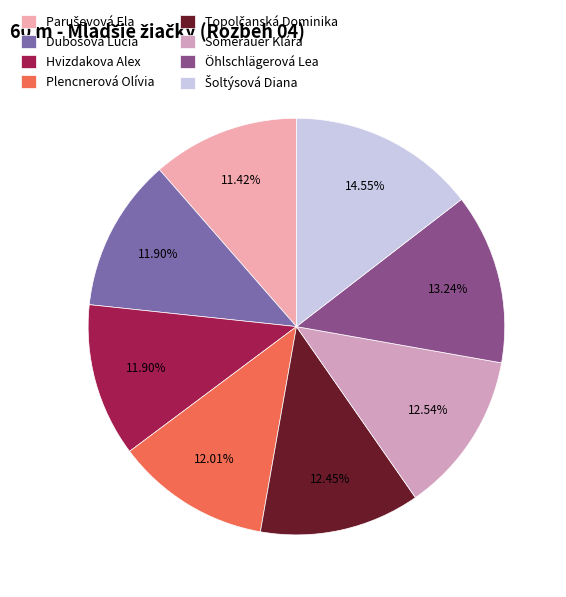

True or false: Topolčanská Dominika accounts for 6% of the total.

False